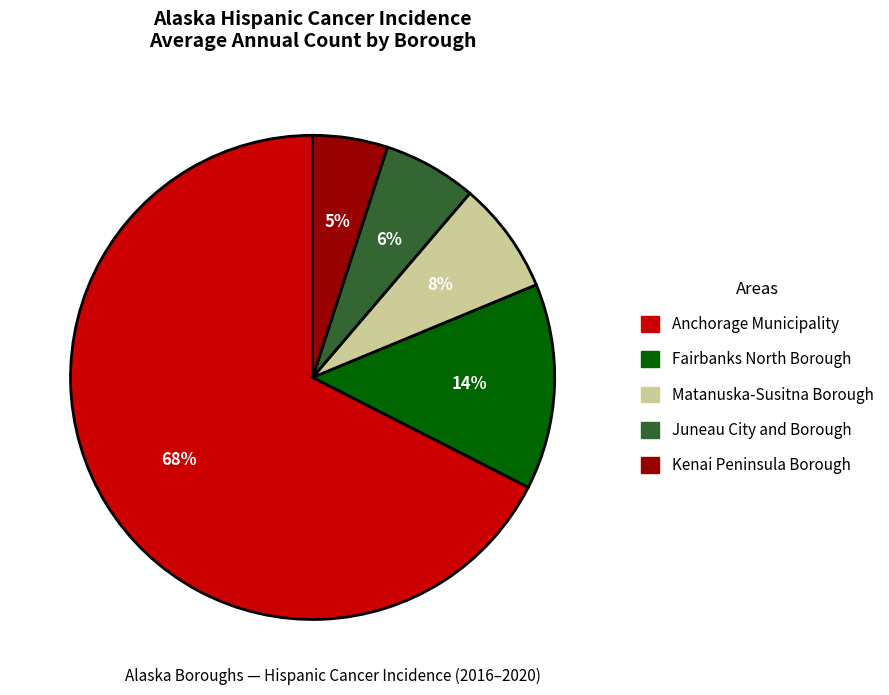

Rank the categories by value from lowest to highest.

Kenai Peninsula Borough, Juneau City and Borough, Matanuska-Susitna Borough, Fairbanks North Borough, Anchorage Municipality